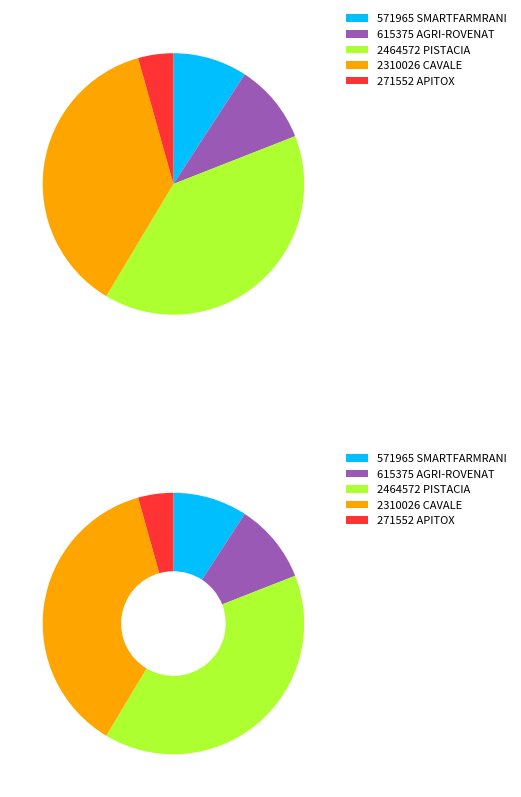

How many slices are in this pie chart?

5